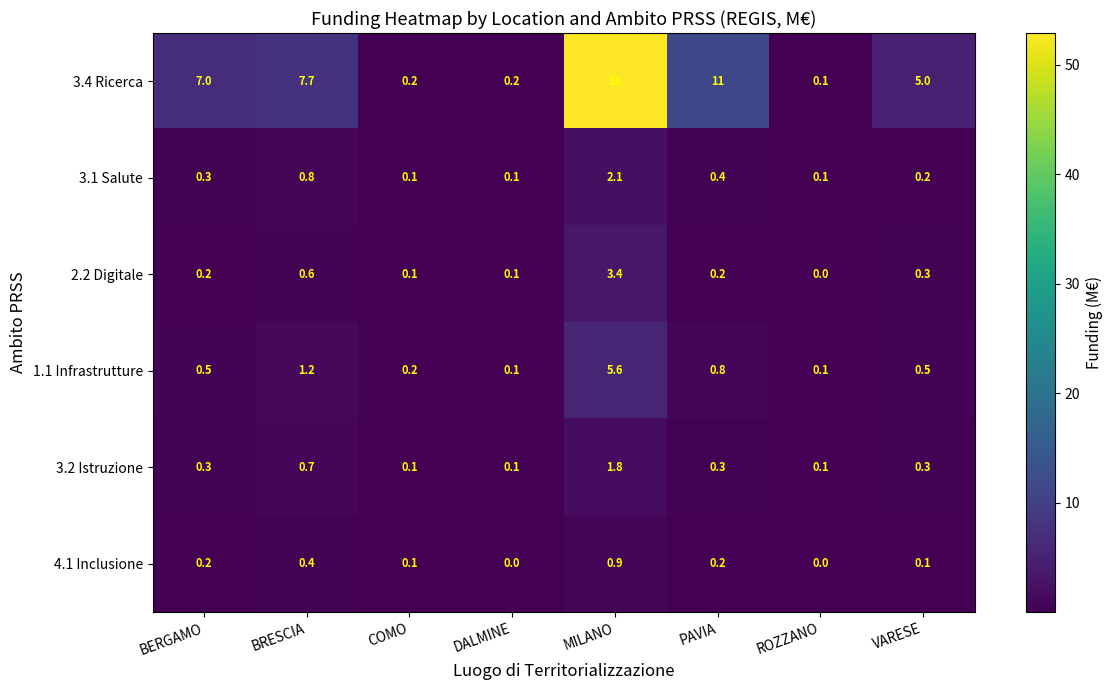

What is the difference between the maximum and minimum values in the 2.2 Digitale series?

3.4